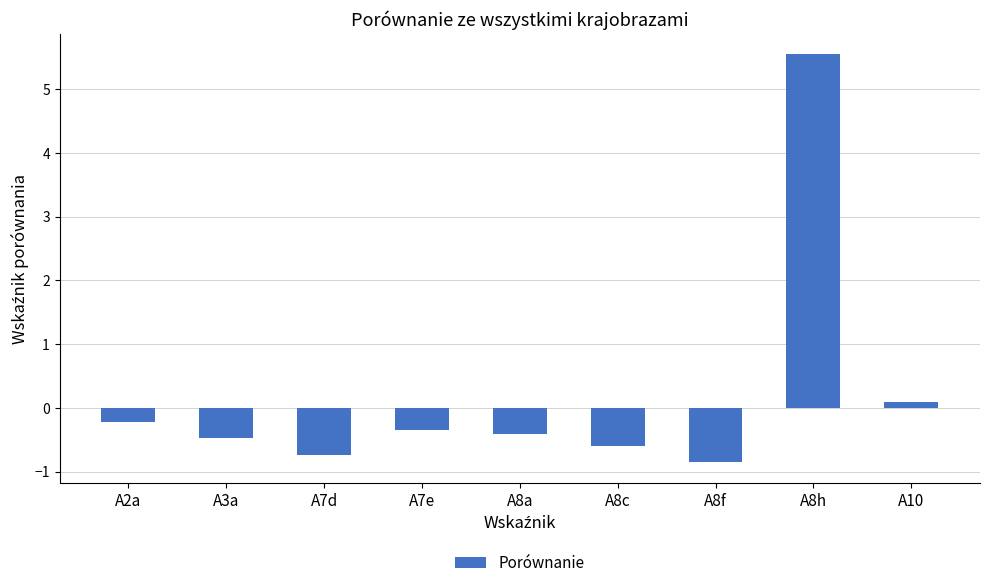

How many bars are there in total?

9